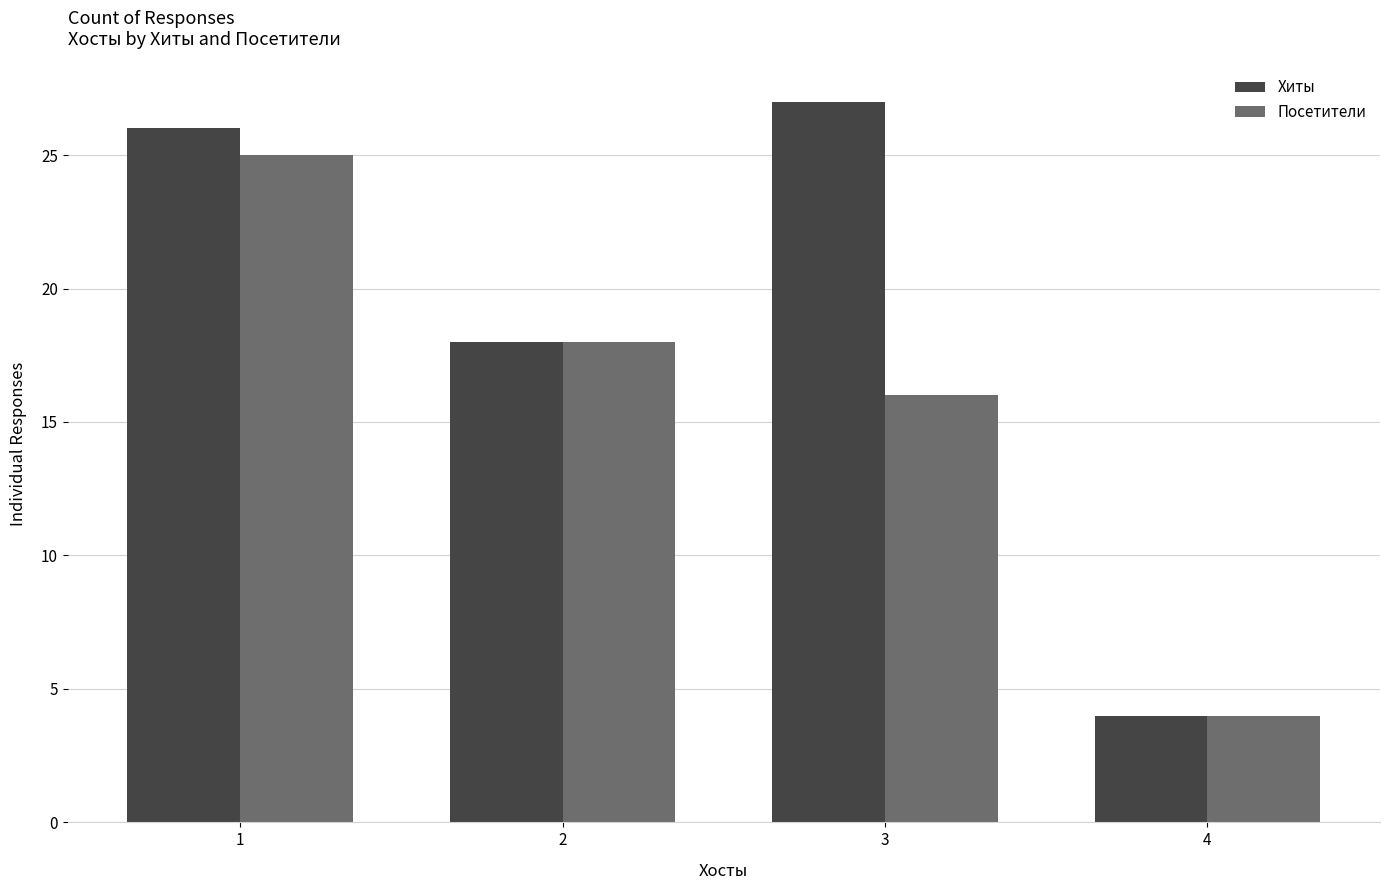

Reading left to right, what are all the values shown in this chart?

Хиты: 1=26	2=18	3=27	4=4
Посетители: 1=25	2=18	3=16	4=4